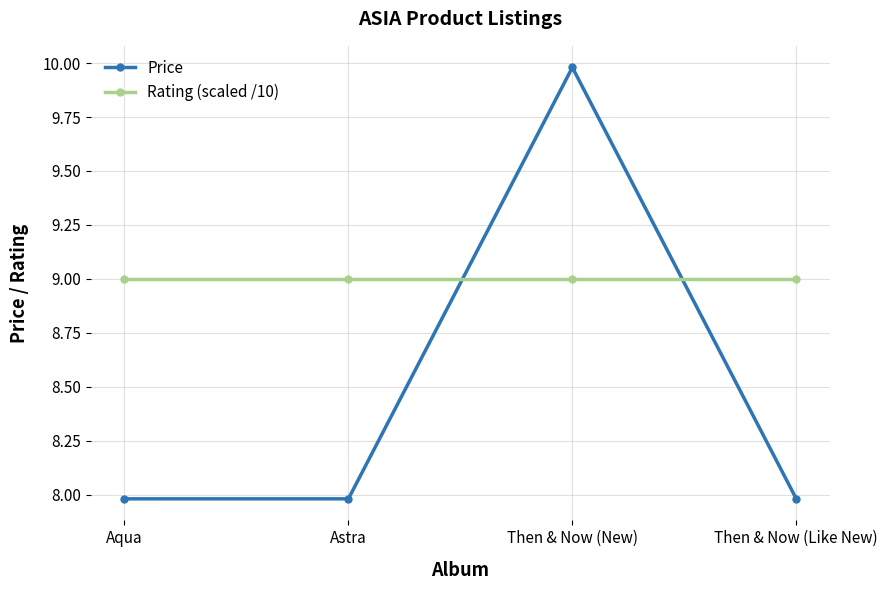

Which series has the largest range (max minus min)?

Price